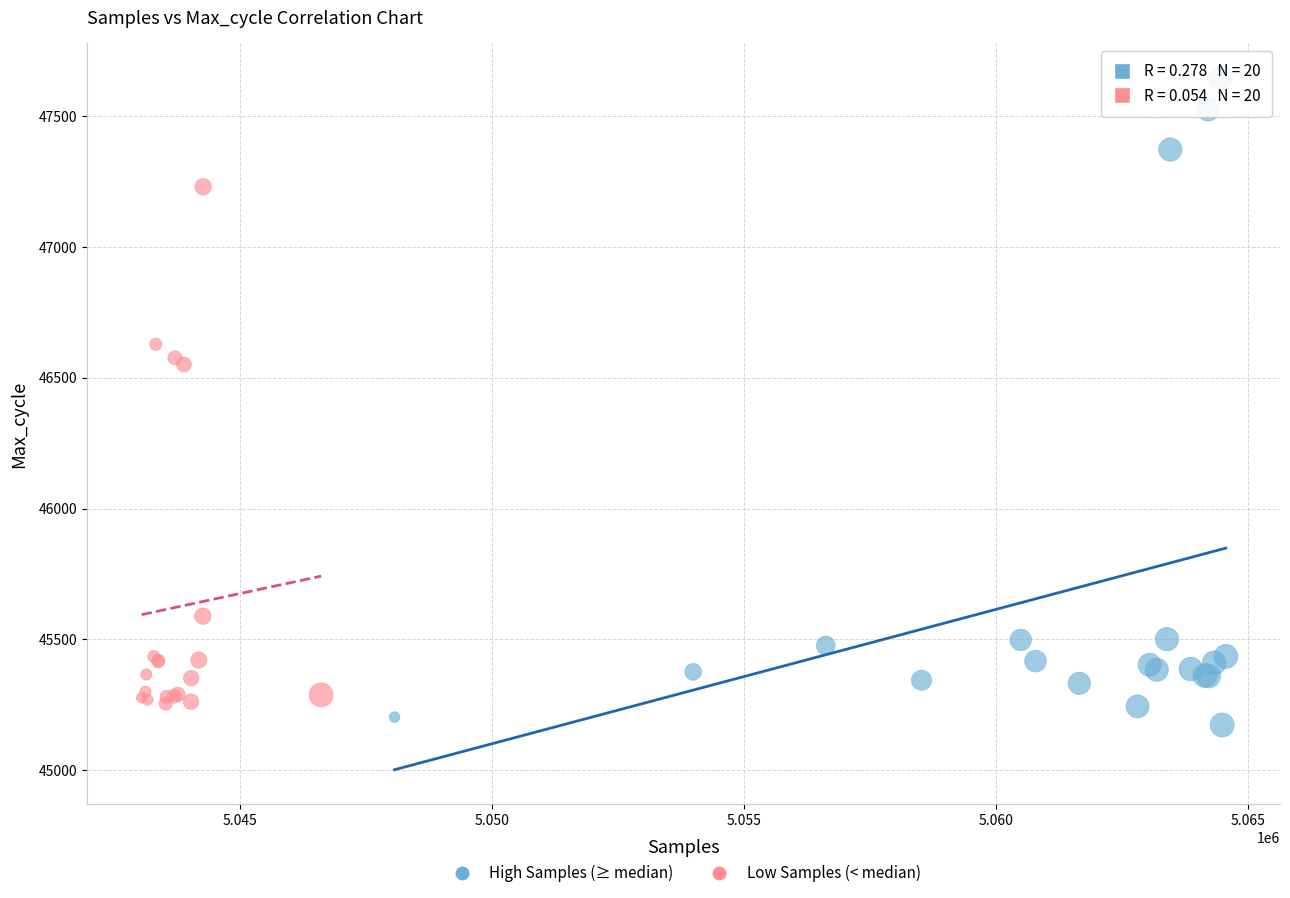

Which series has the largest Y range (max minus min)?

High Samples (≥ median)